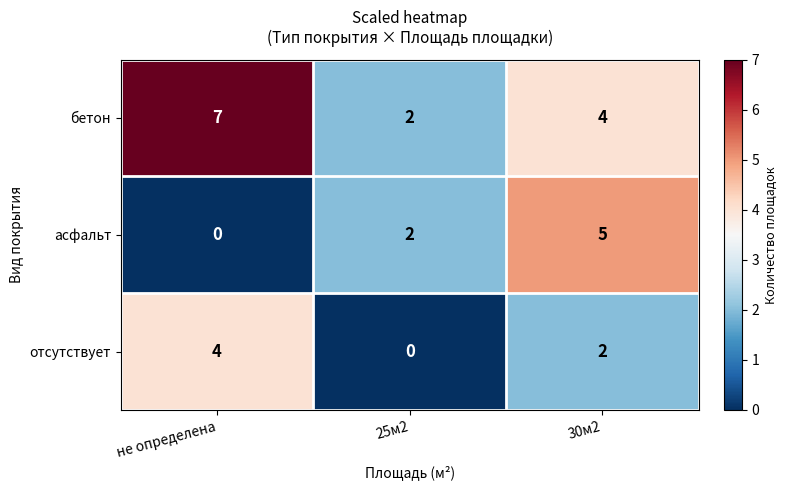

How many data points in бетон are less than 4?

1